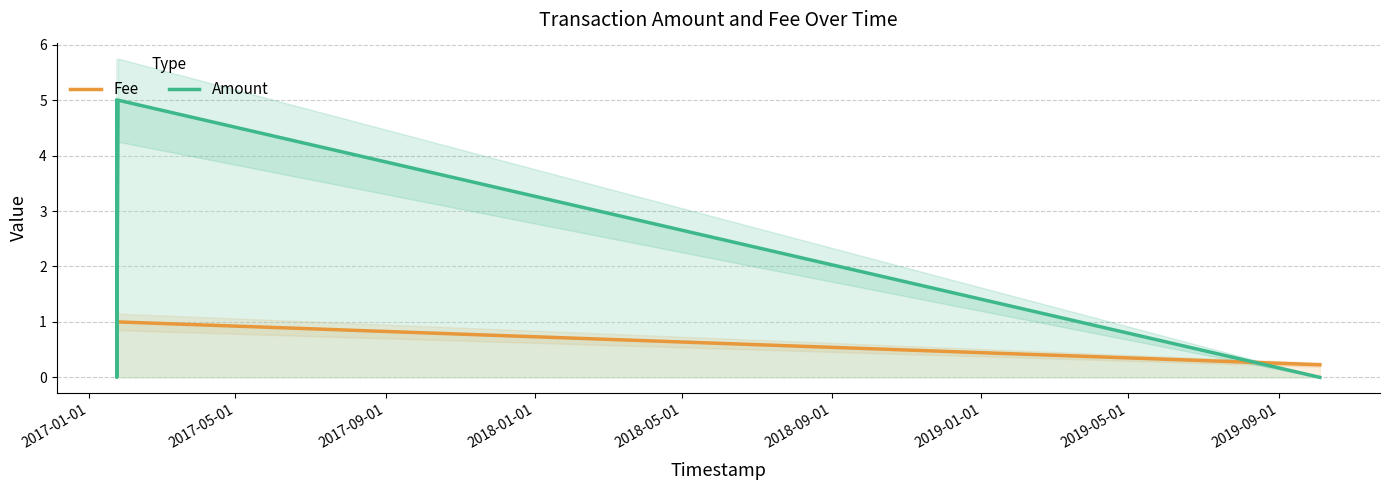

Rank the series by their average value, from highest to lowest.

Amount, Fee